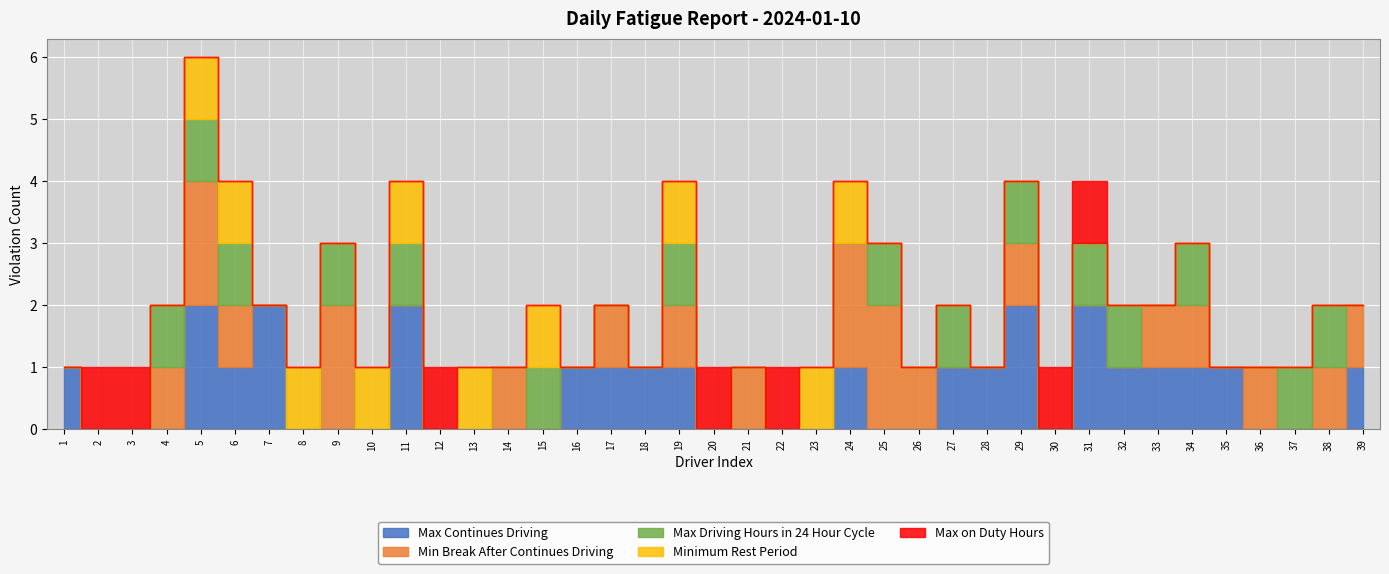

Reading left to right, what are all the values shown in this chart?

Max Continues Driving: 1	0	0	0	2	1	2	0	0	0	2	0	0	0	0	1	1	1	1	0	0	0	0	1	0	0	1	1	2	0	2	1	1	1	1	0	0	0	1
Min Break After Continues Driving: 0	0	0	1	2	1	0	0	2	0	0	0	0	1	0	0	1	0	1	0	1	0	0	2	2	1	0	0	1	0	0	0	1	1	0	1	0	1	1
Max Driving Hours in 24 Hour Cycle: 0	0	0	1	1	1	0	0	1	0	1	0	0	0	1	0	0	0	1	0	0	0	0	0	1	0	1	0	1	0	1	1	0	1	0	0	1	1	0
Minimum Rest Period: 0	0	0	0	1	1	0	1	0	1	1	0	1	0	1	0	0	0	1	0	0	0	1	1	0	0	0	0	0	0	0	0	0	0	0	0	0	0	0
Max on Duty Hours: 0	1	1	0	0	0	0	0	0	0	0	1	0	0	0	0	0	0	0	1	0	1	0	0	0	0	0	0	0	1	1	0	0	0	0	0	0	0	0